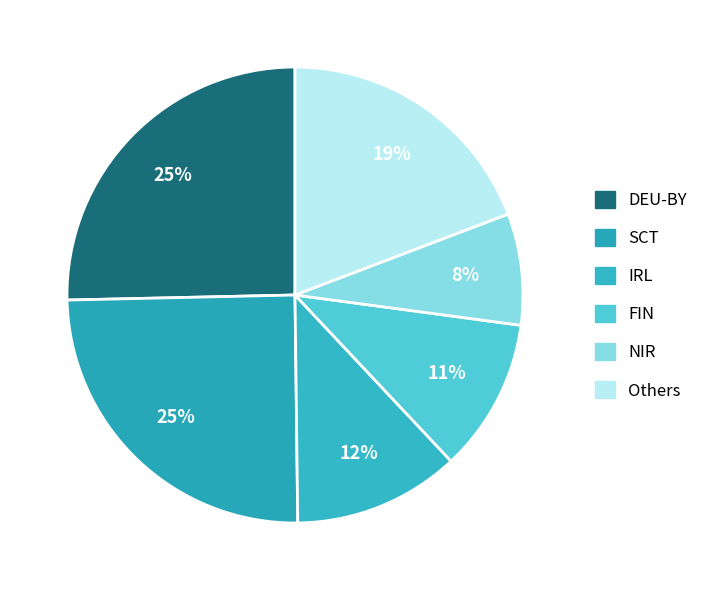

How many segments does this pie chart have?

6